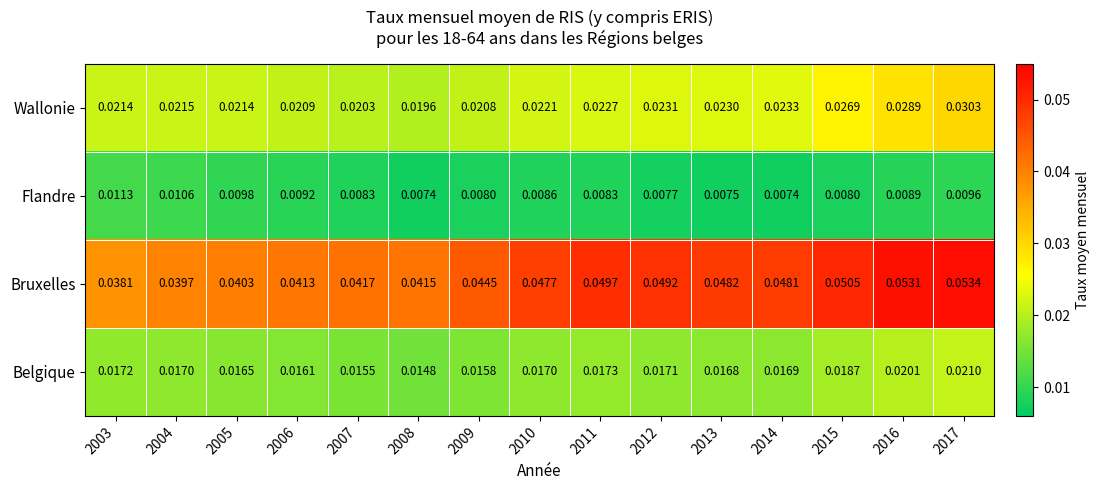

Between 2004 and 2012, which series saw the biggest shift?

Bruxelles